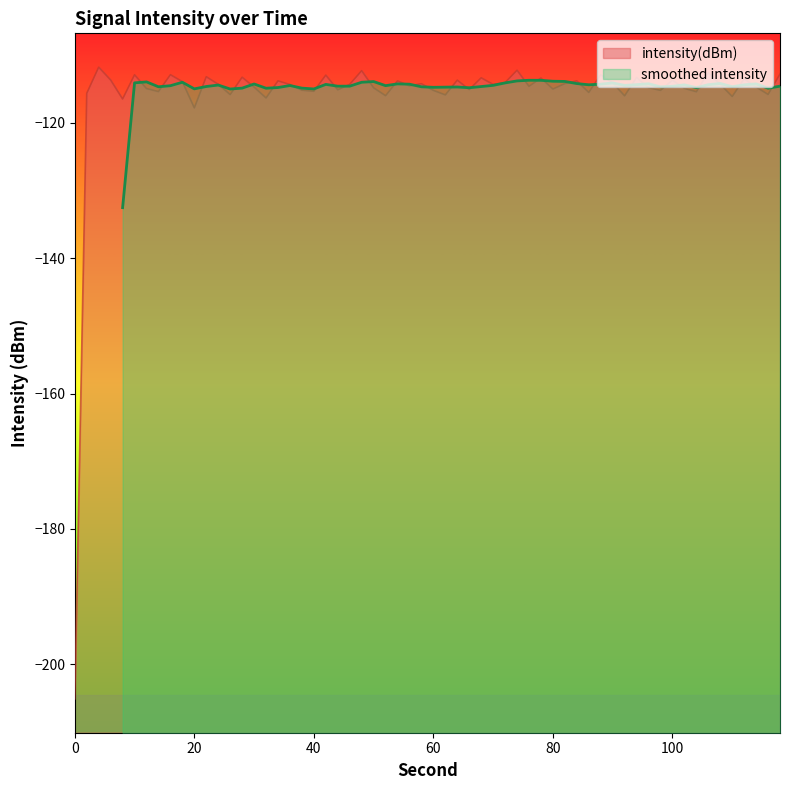

True or false: the data shows -194.5 at 6.

False